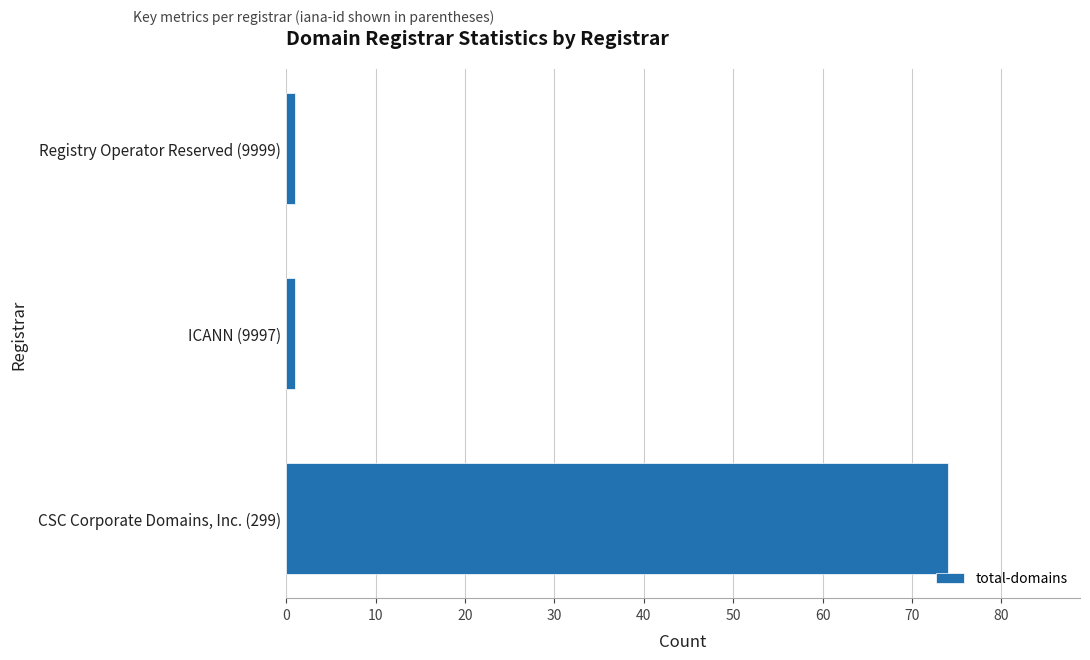

Reading bottom to top, transcribe all the data shown in this chart.

74	1	1